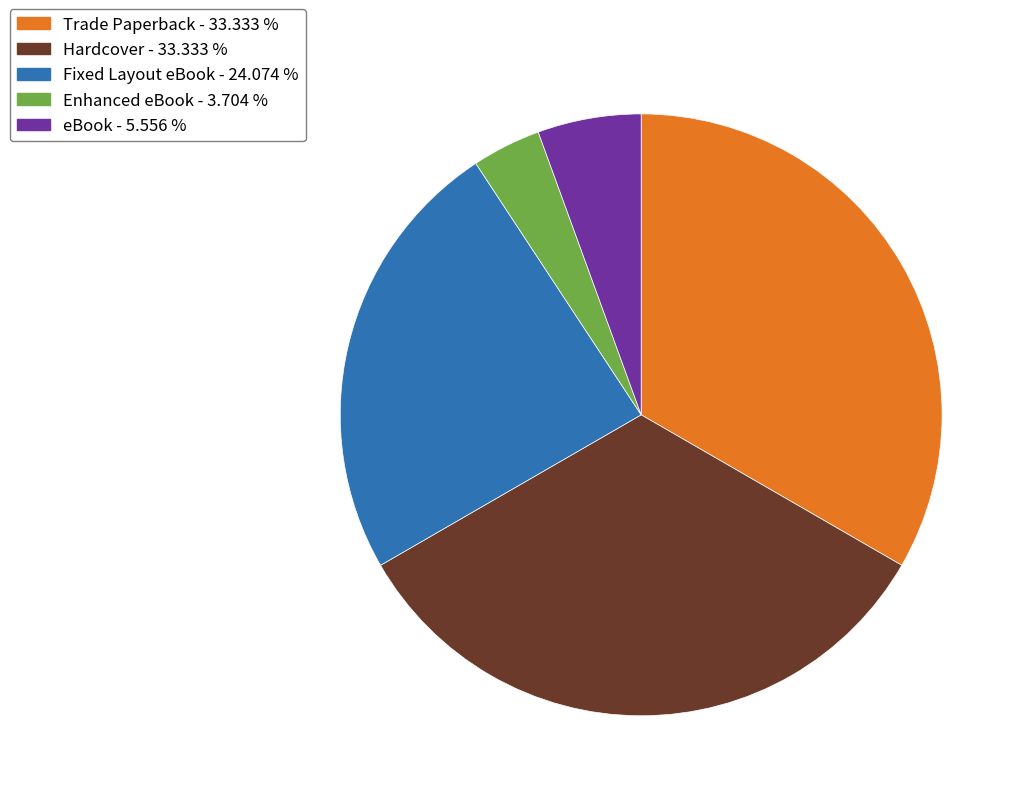

Is there any slice that represents more than half of the pie?

No